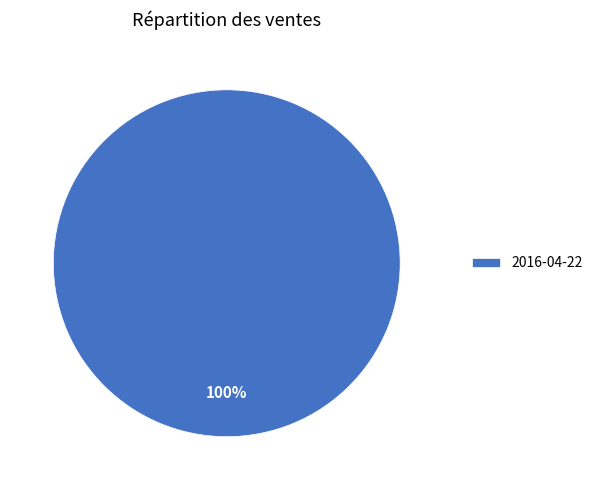

Count the number of slices in the pie.

1